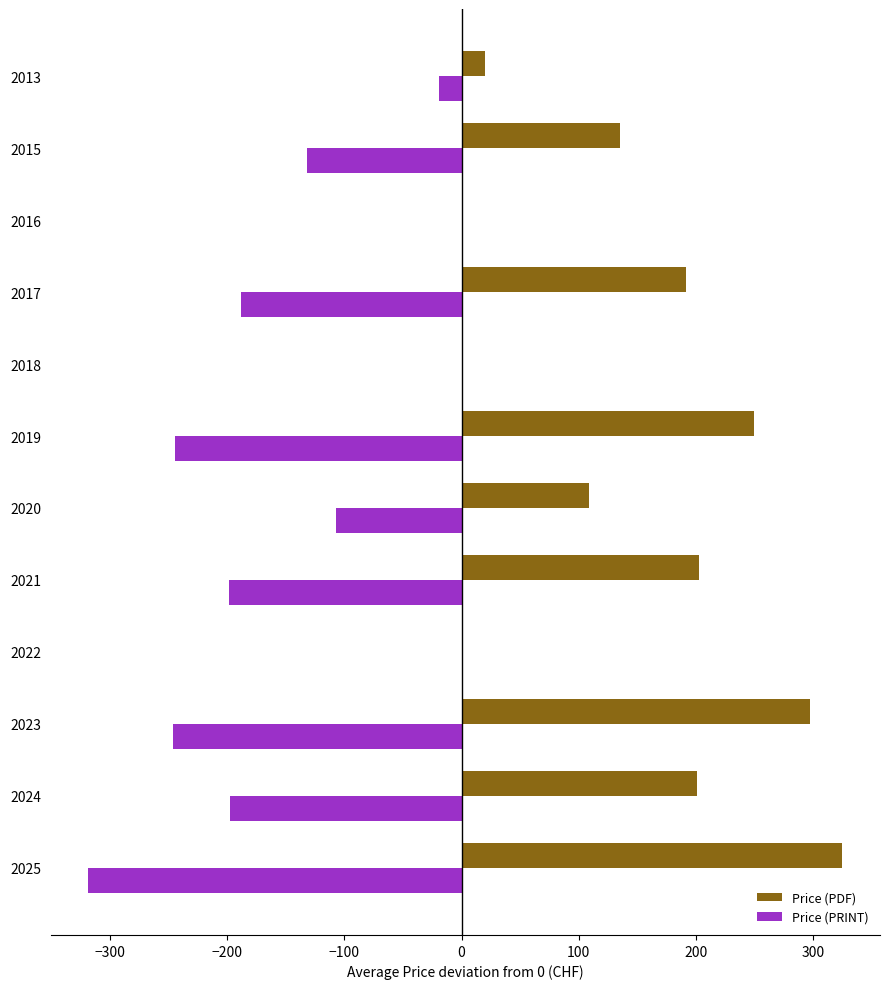

The Price (PDF) series shows 149.9 at 2023. True or false?

False